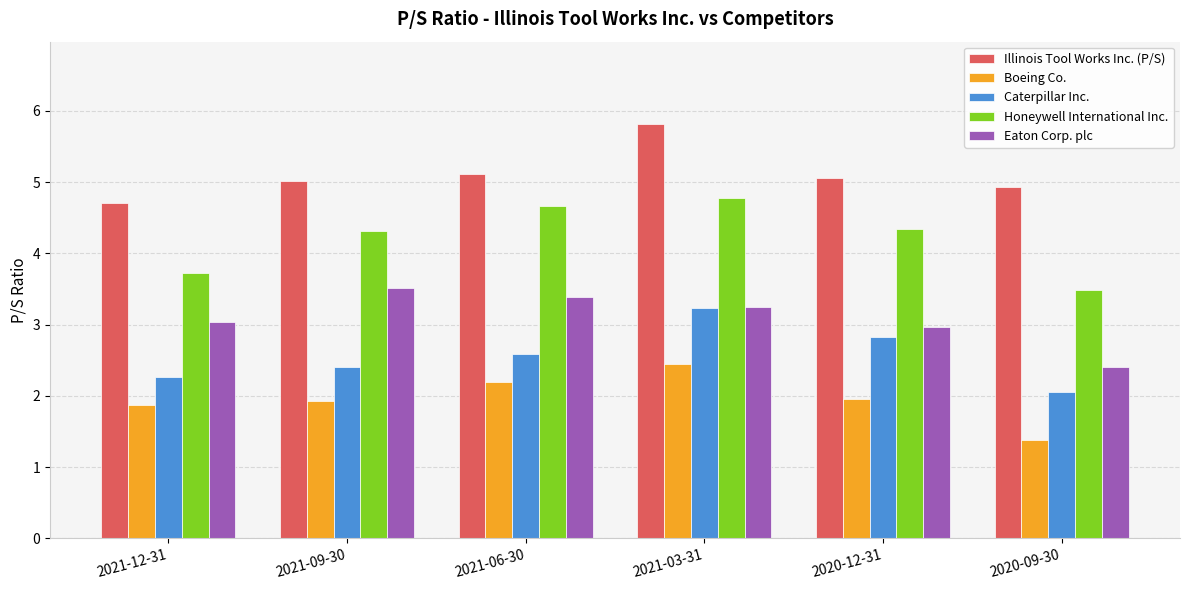

Which series changed the most between 2021-09-30 and 2021-06-30?

Honeywell International Inc.